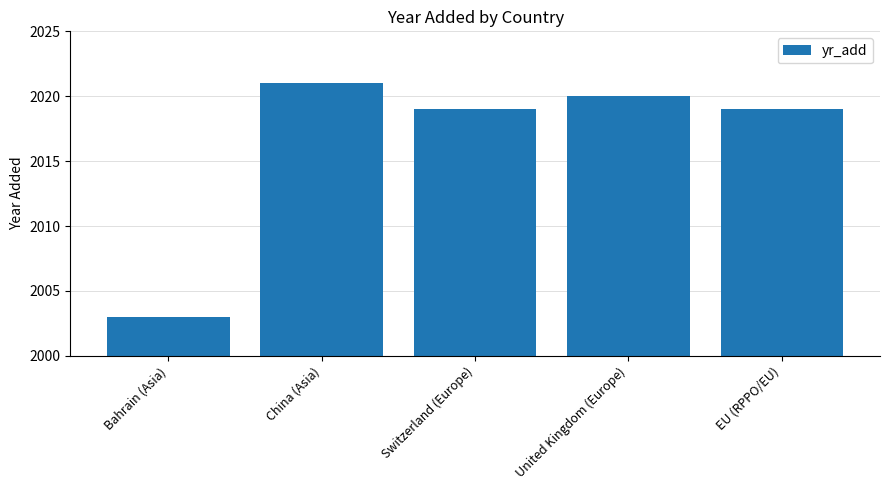

What is the label of the 2nd bar from the left?

China (Asia)